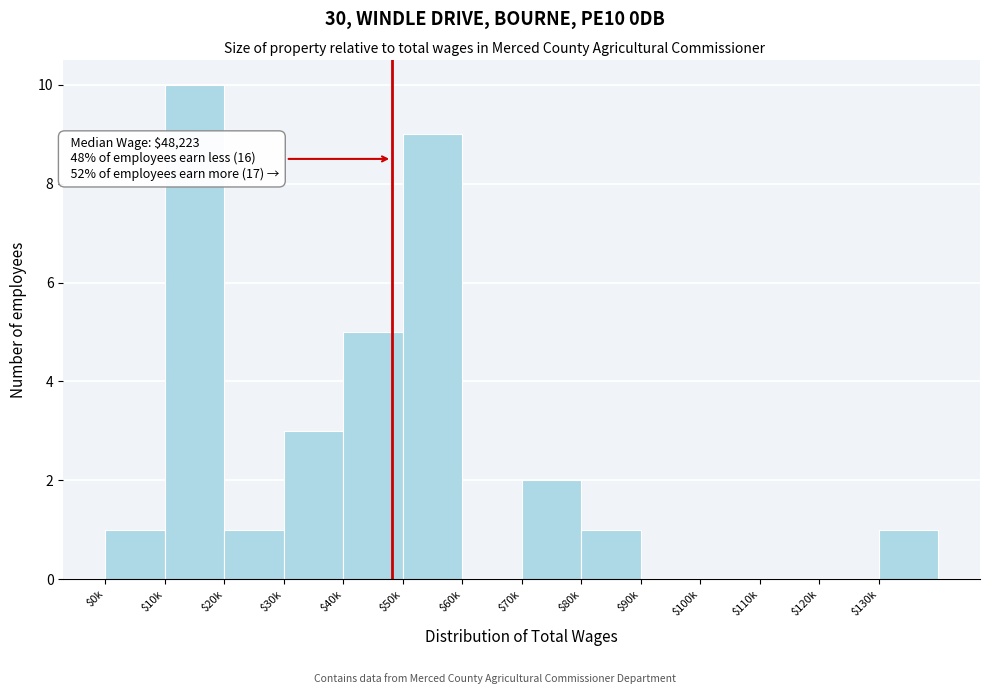

True or false: the data shows 0 at $90k.

True